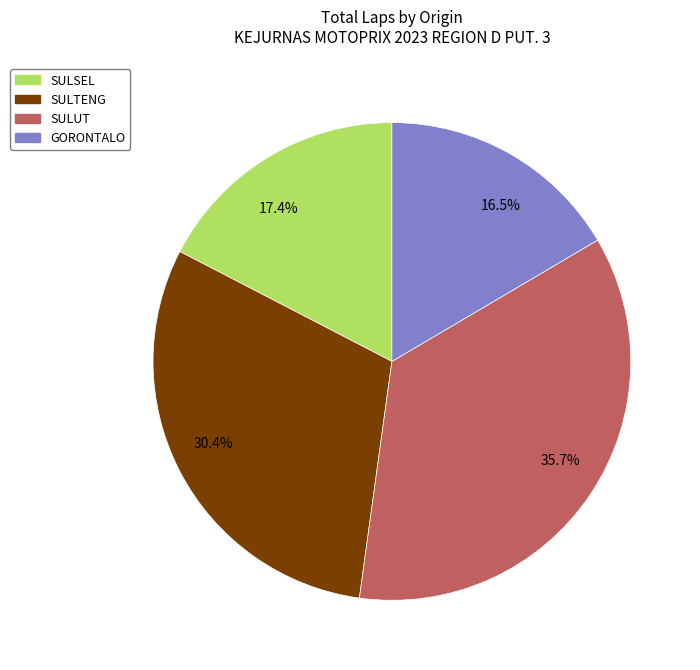

Does any single category account for the majority?

No